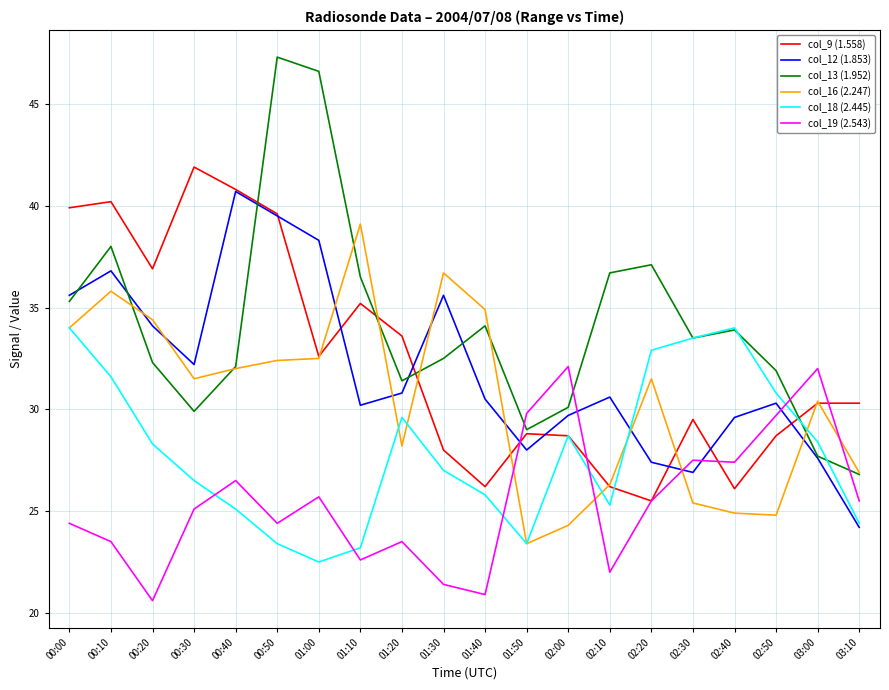

At how many categories does at least one series exceed 31?

18